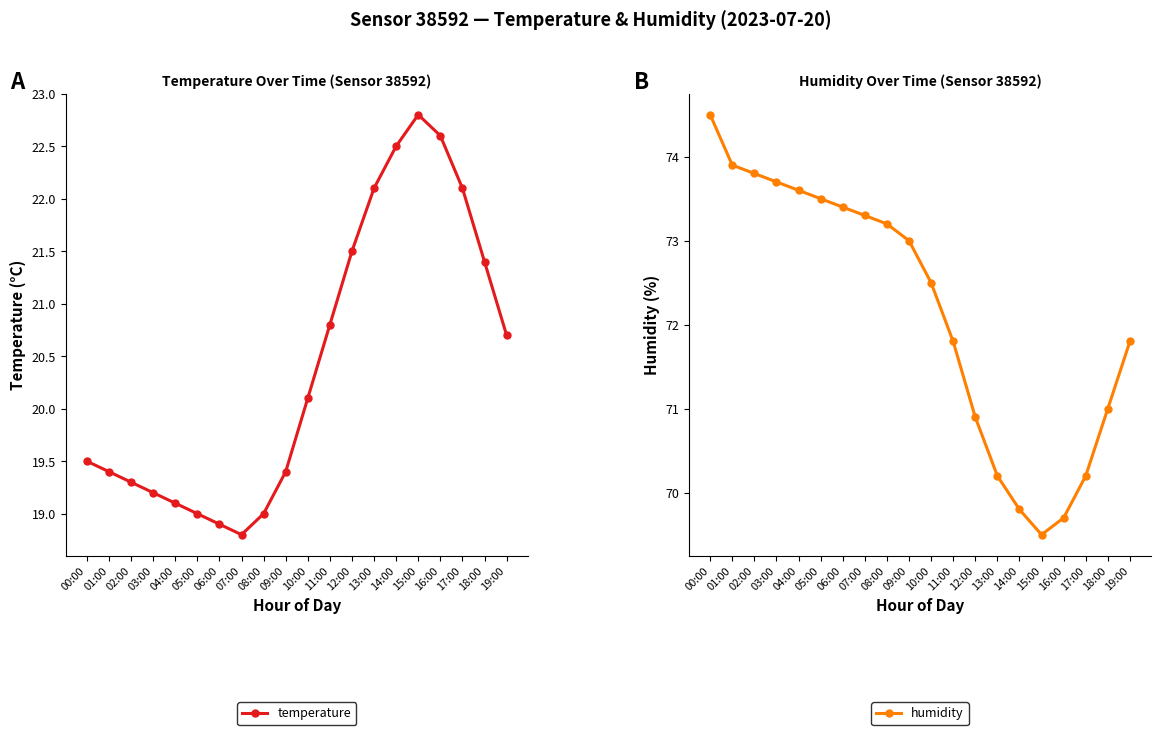

What is the minimum value for temperature?

18.8